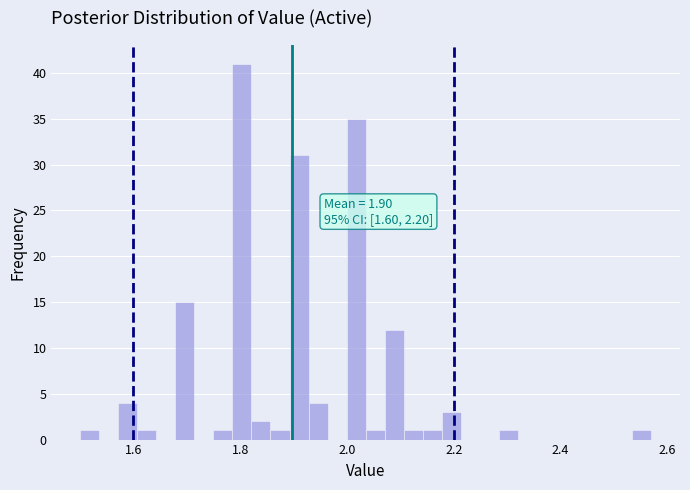

Around what value on the x-axis is the tallest bar? Give the approximate position of its centre, as read against the axis.

1.80